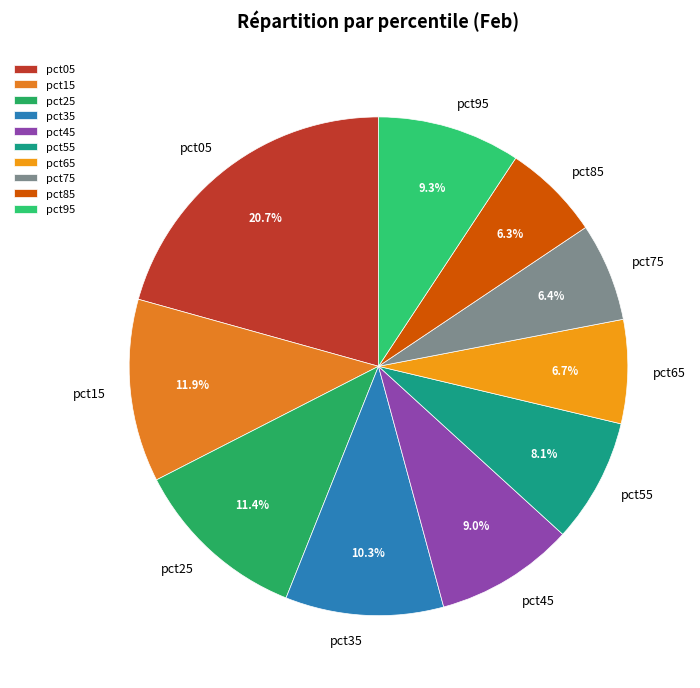

To the nearest percent, what percentage of the pie is pct55?

8%